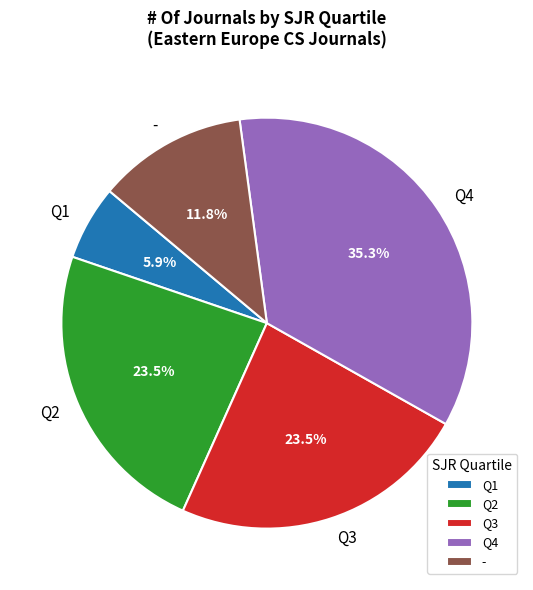

Which category has the smallest portion of the pie?

Q1